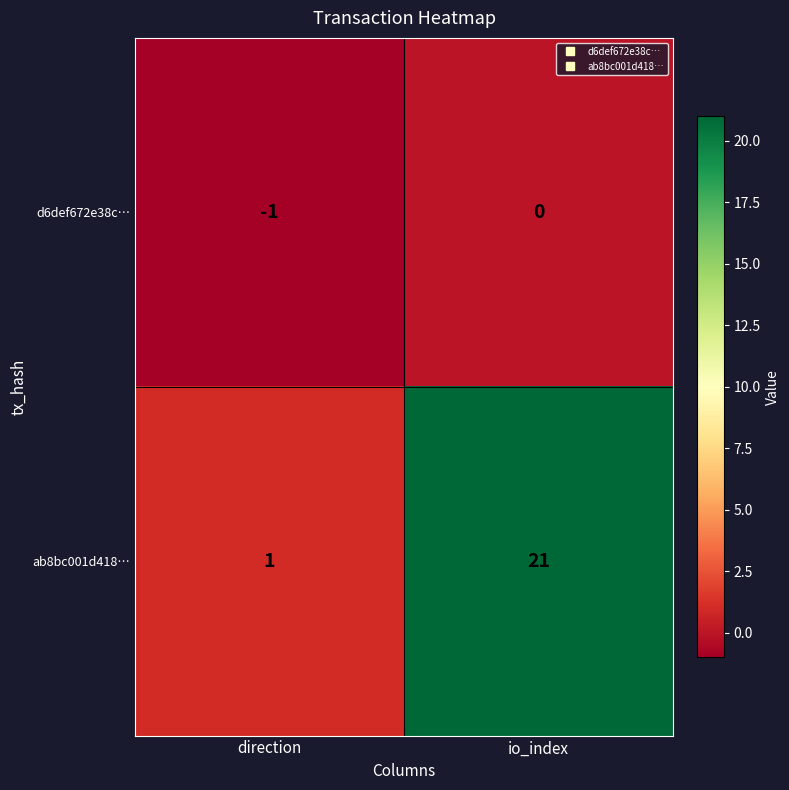

How many distinct data groups are displayed?

2